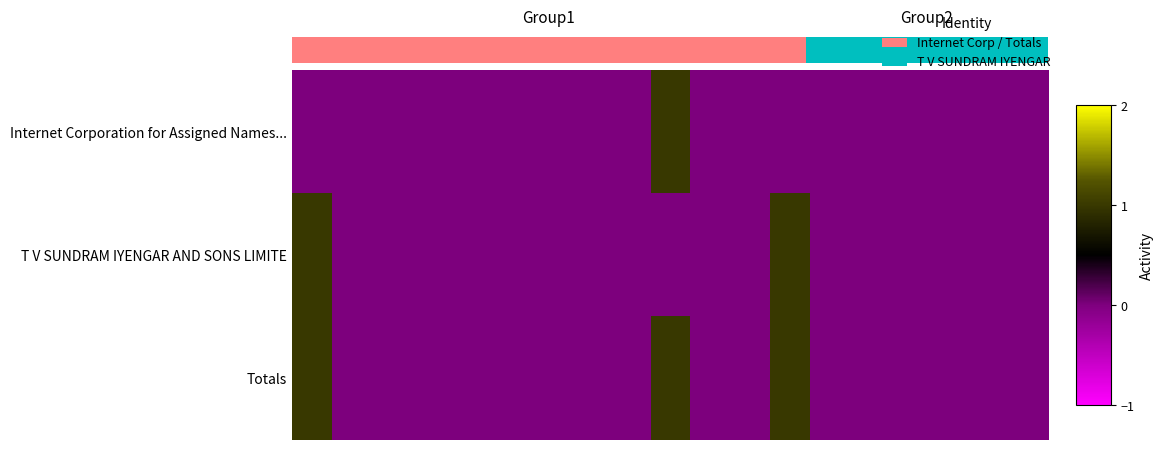

How many series are shown in this chart?

3